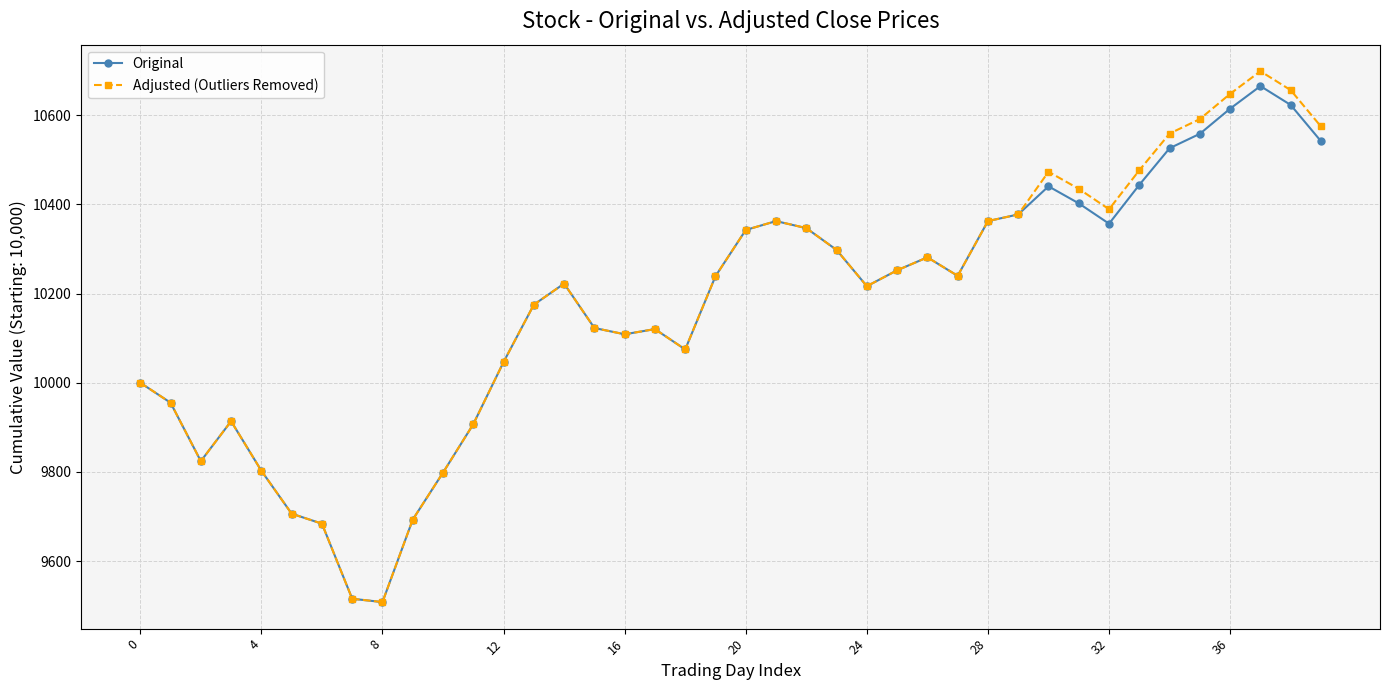

Which series has the largest range (max minus min)?

Adjusted (Outliers Removed)